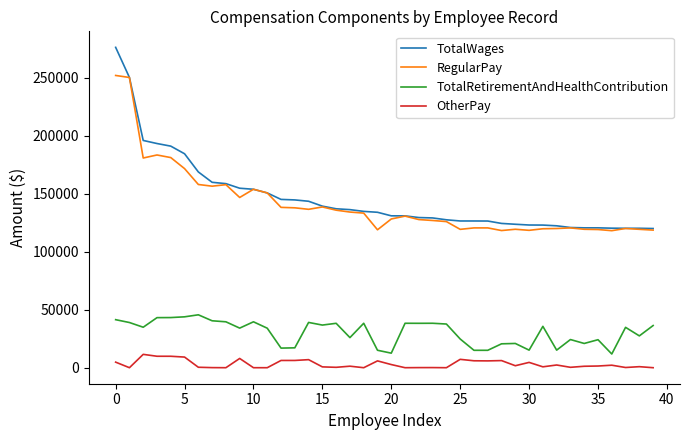

Rank the series by their maximum value, from lowest to highest.

OtherPay, TotalRetirementAndHealthContribution, RegularPay, TotalWages